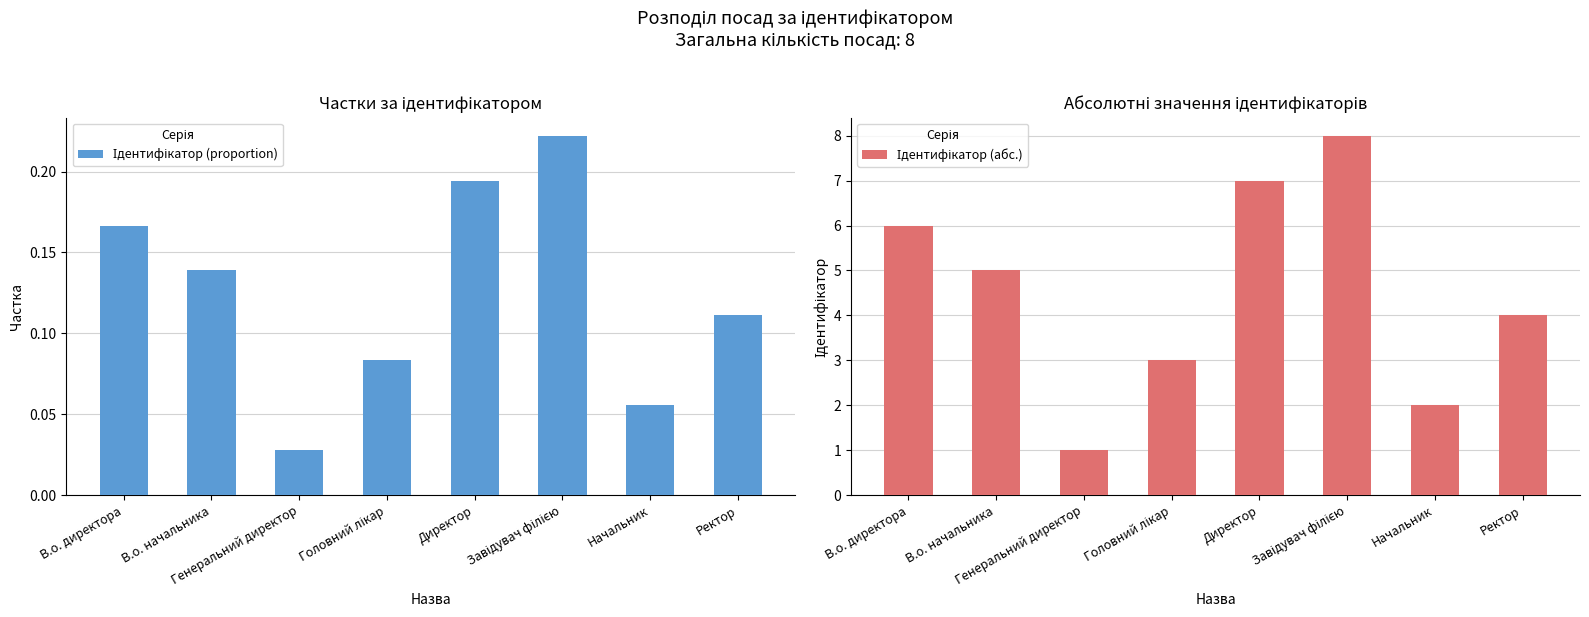

At which category is the sum across all series the highest?

Завідувач філією